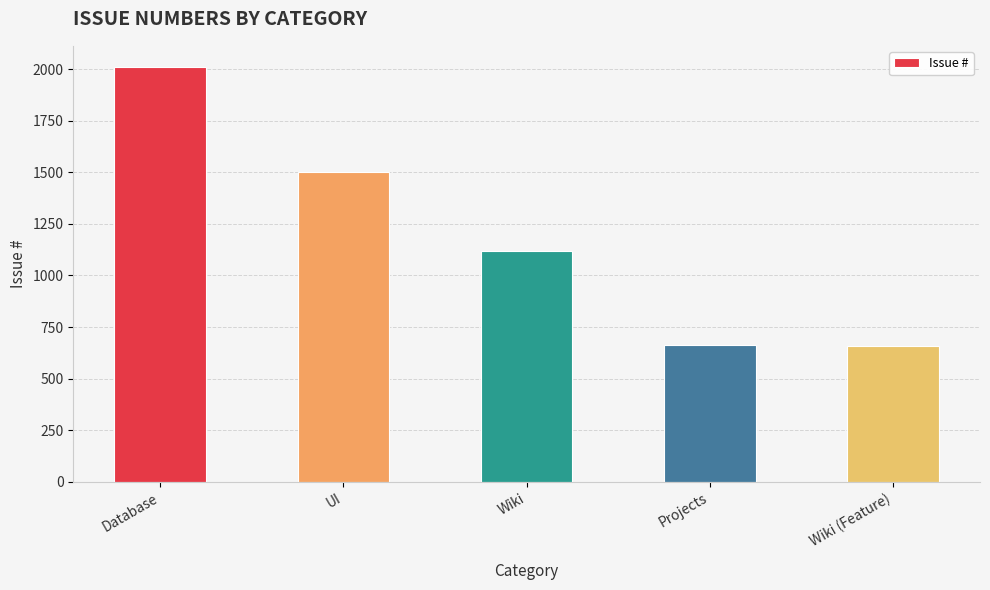

How many distinct data groups are displayed?

1